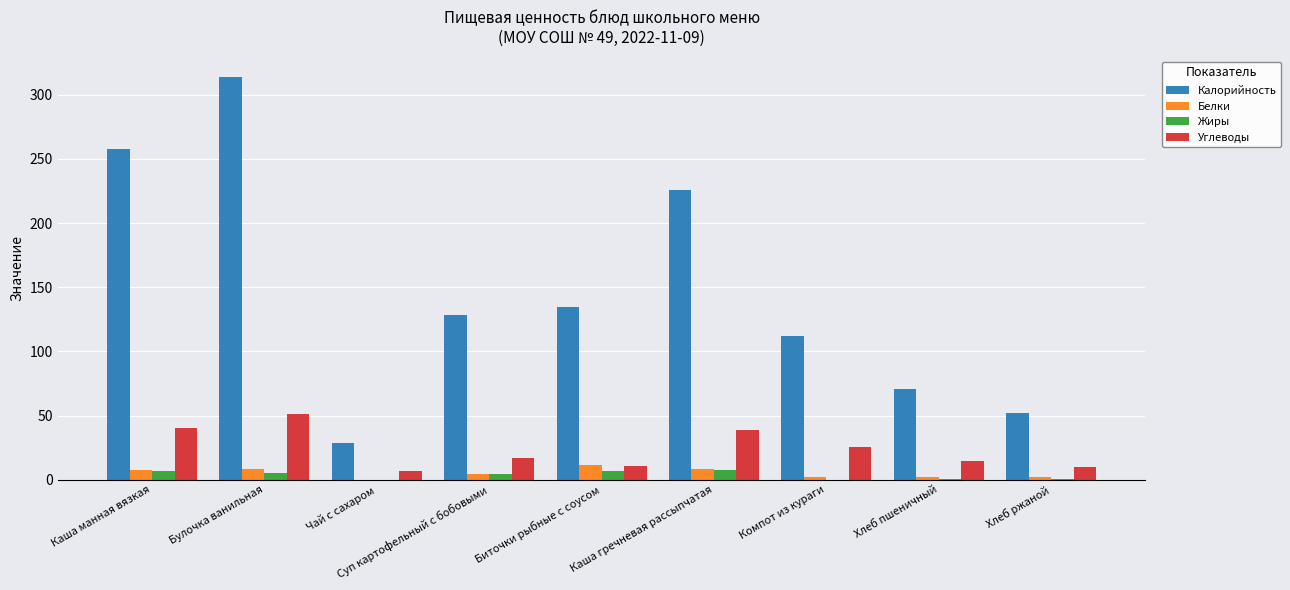

What is the highest value of the Белки series?

11.2